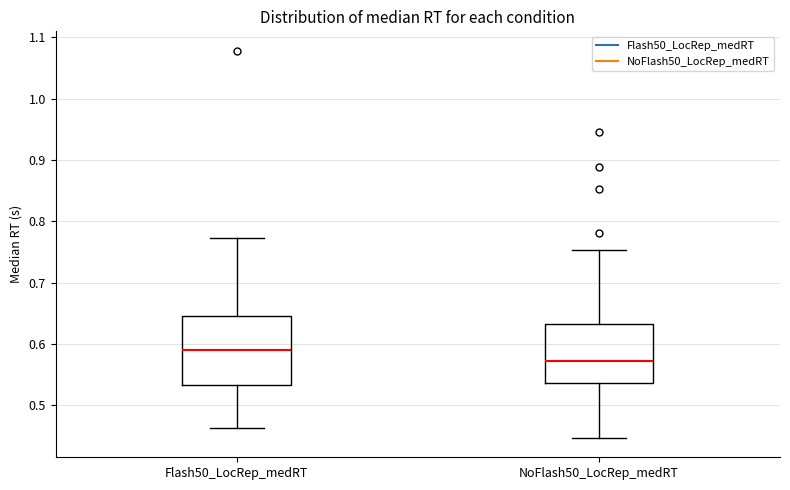

Reading left to right, transcribe this box plot: for each box, give where its median line is, the range the box spans, and where its two whiskers end, as read against the y-axis. The values are not printed on the chart, so give them approximately, as read against the axis.

Flash50_LocRep_medRT: median 0.59, box 0.53 to 0.65, whiskers 0.46 to 0.77
NoFlash50_LocRep_medRT: median 0.57, box 0.54 to 0.63, whiskers 0.45 to 0.75